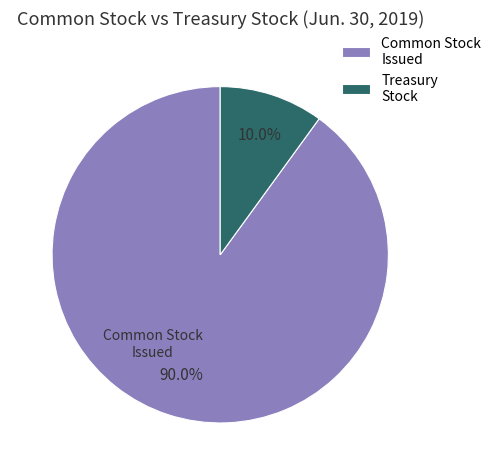

What is the largest slice in the pie chart?

Common Stock Issued